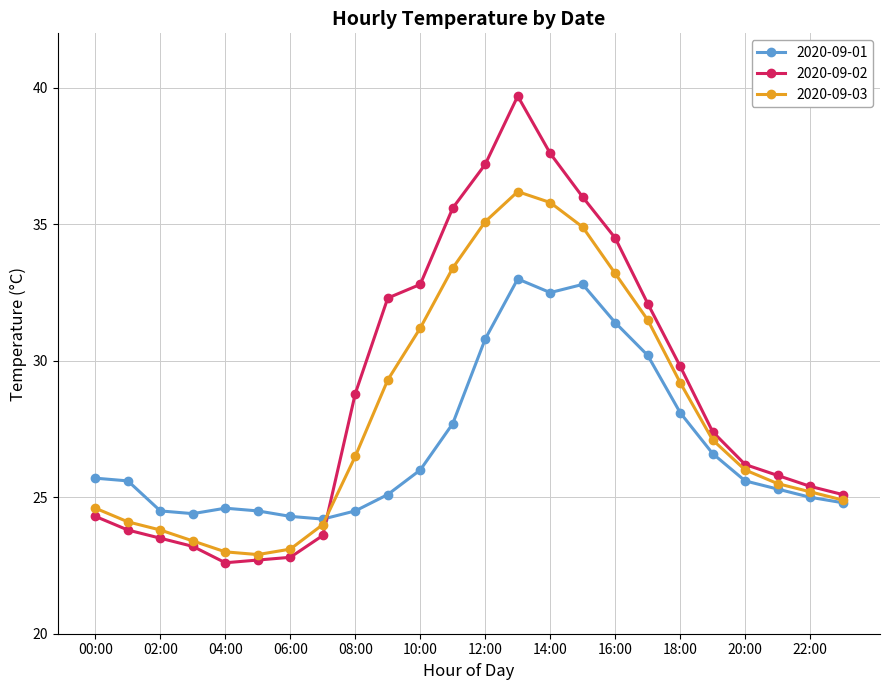

True or false: 2020-09-01 has more than 1 interior local peaks.

True